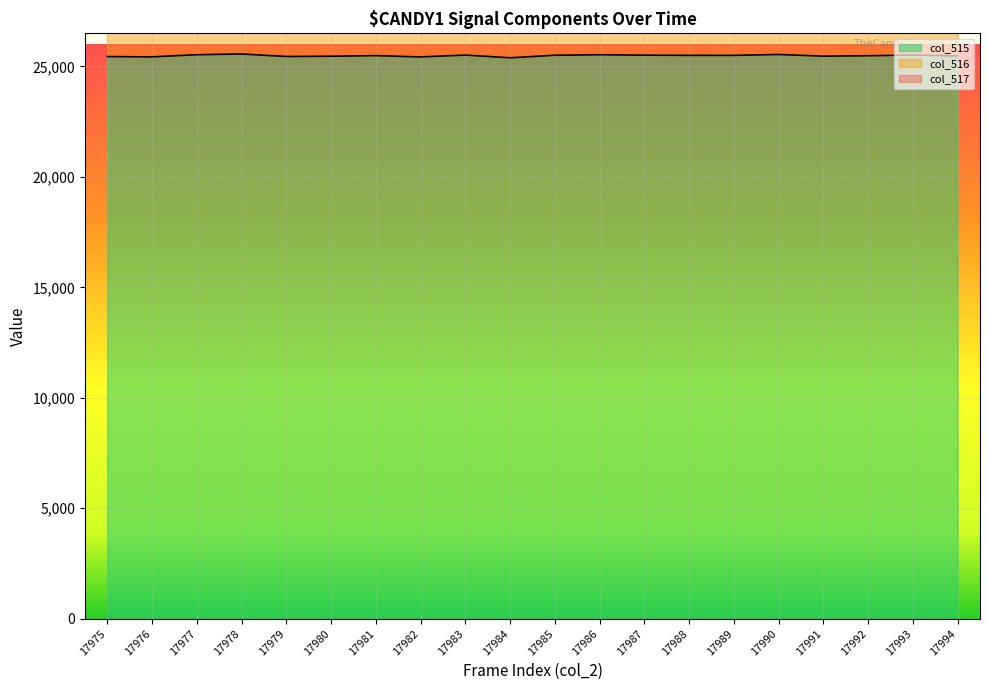

True or false: col_515 and col_516 intersect in this chart.

False